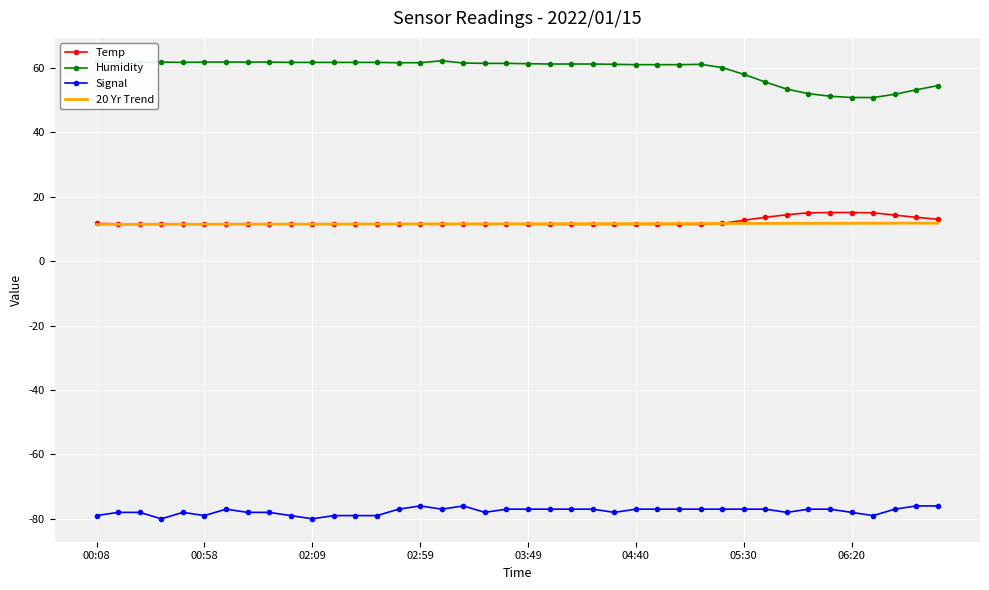

What is the minimum value for Signal?

-80.0